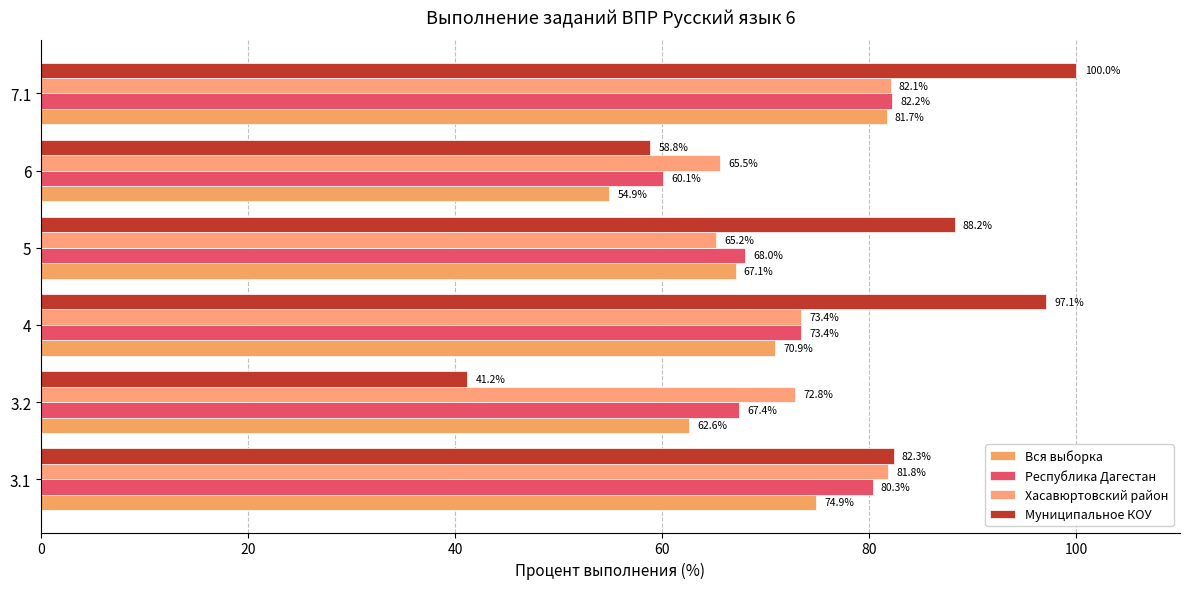

Which series has the largest range (max minus min)?

Муниципальное КОУ